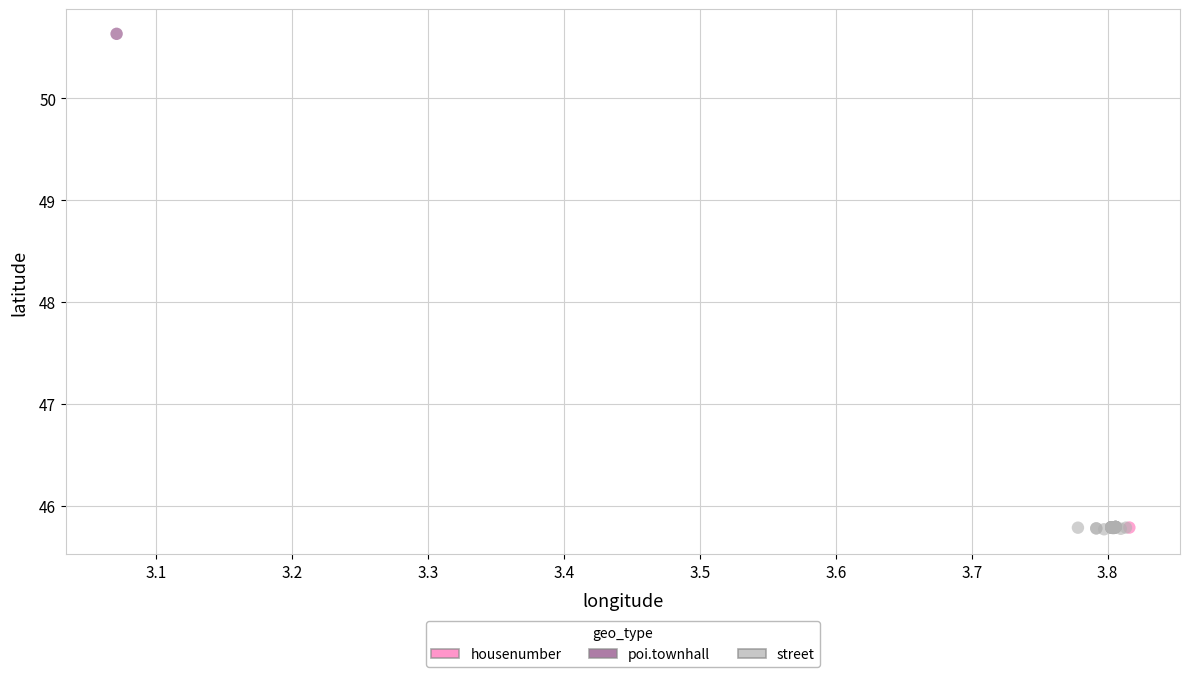

What are all the series names shown in the legend?

housenumber, poi.townhall, street